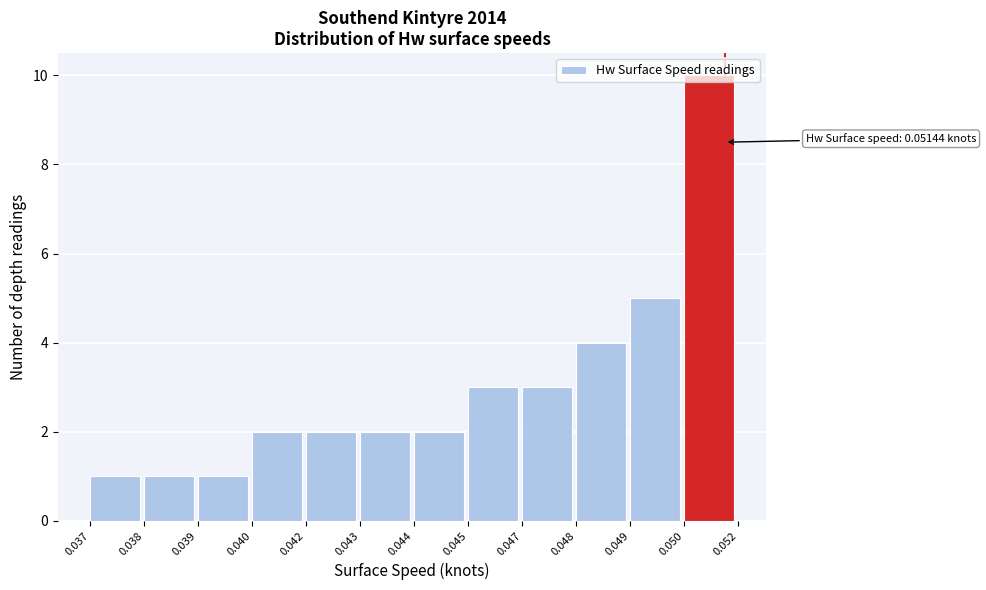

What is the value of the 6th bar from the left?

2